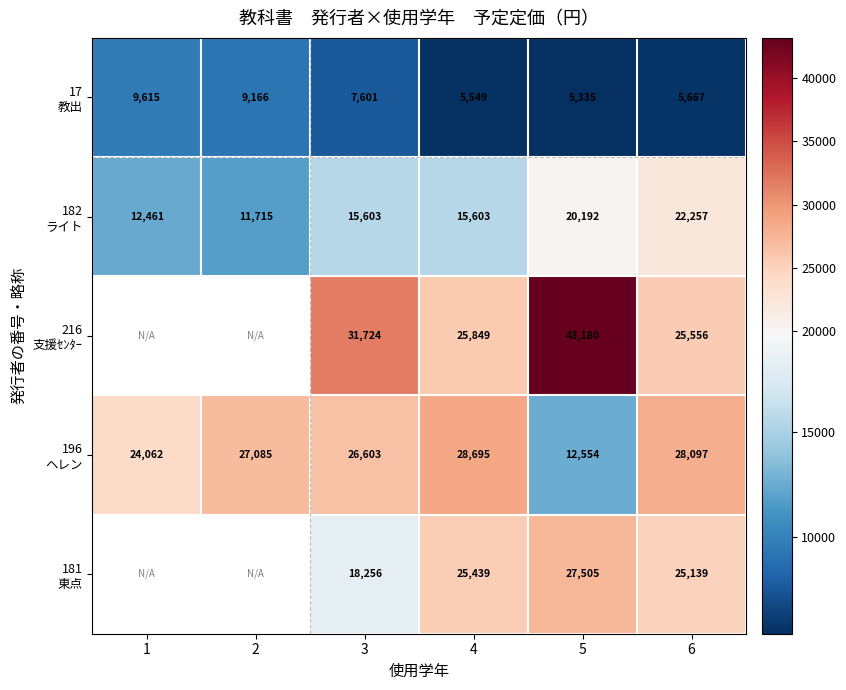

Which has a higher value, 1 or 3?

1